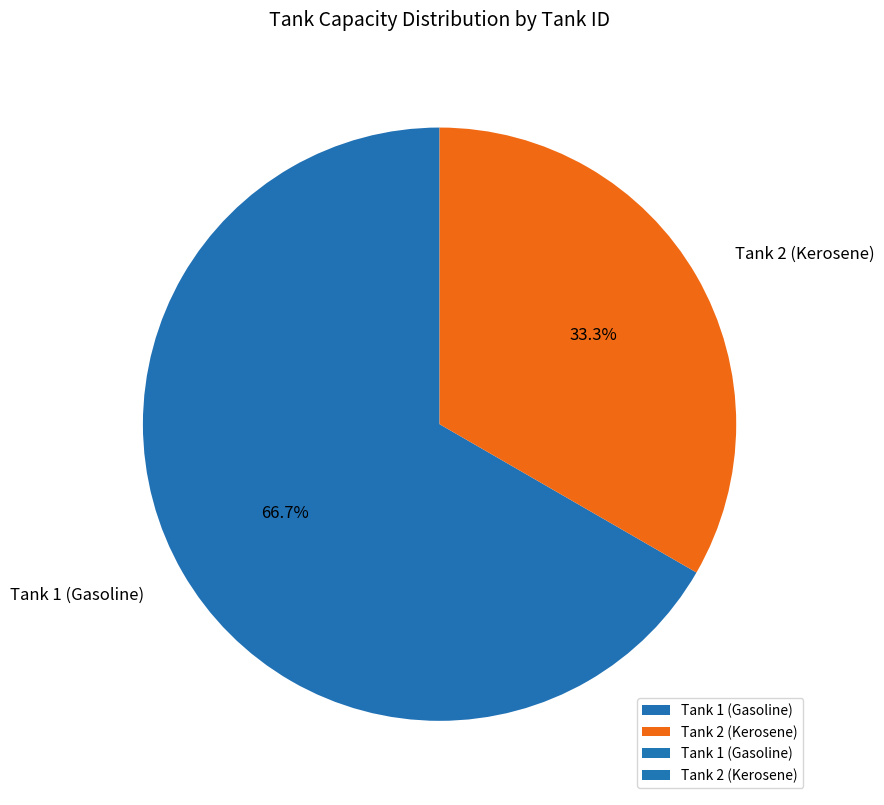

How many slices are in this pie chart?

2